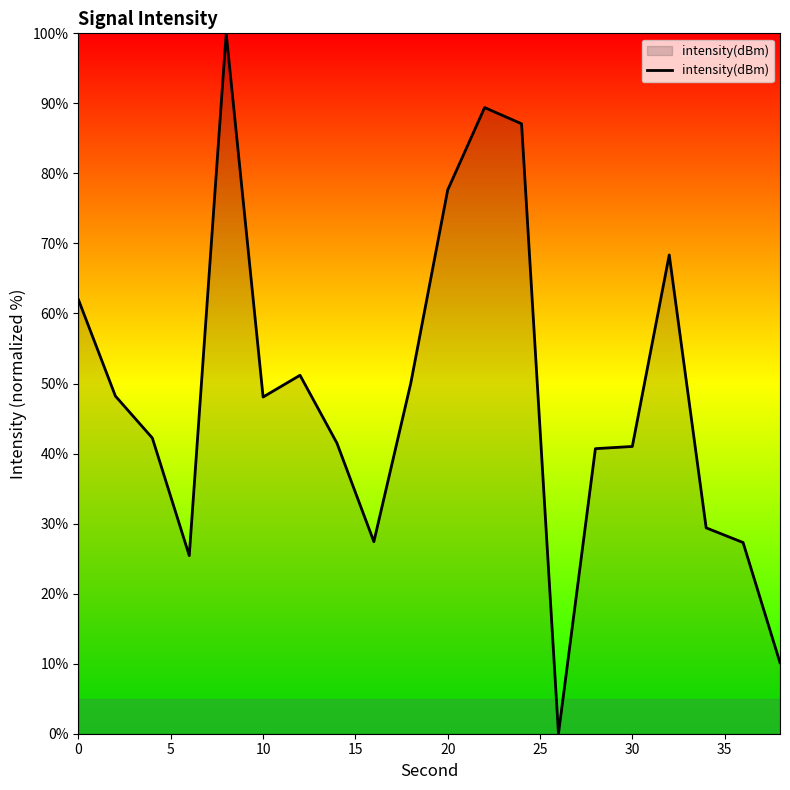

What is the greatest value displayed?

100.0